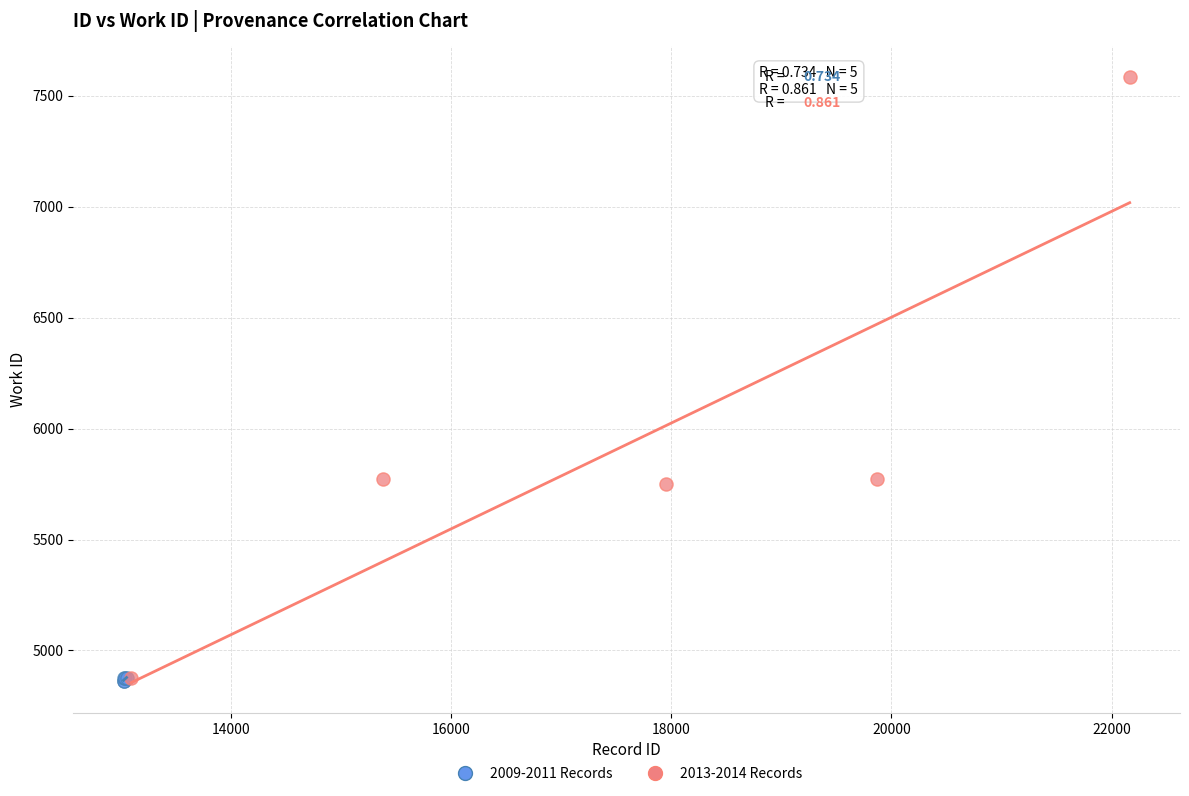

Which series has the widest spread of Y values?

2013-2014 Records